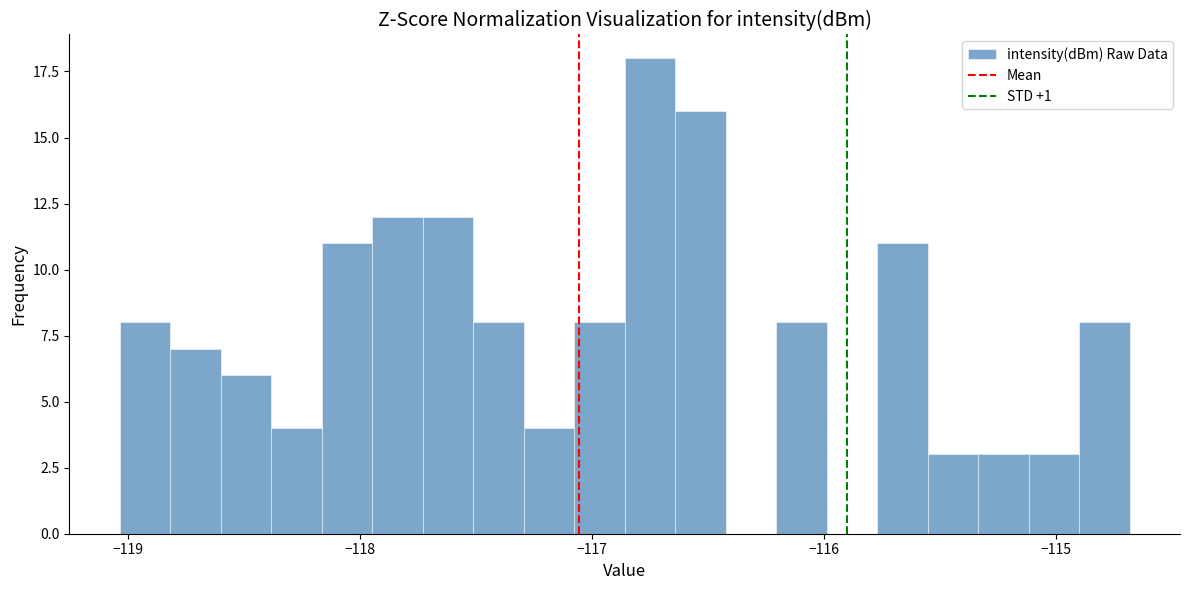

Read against the x-axis, roughly where is the centre of the tallest bar?

-116.7